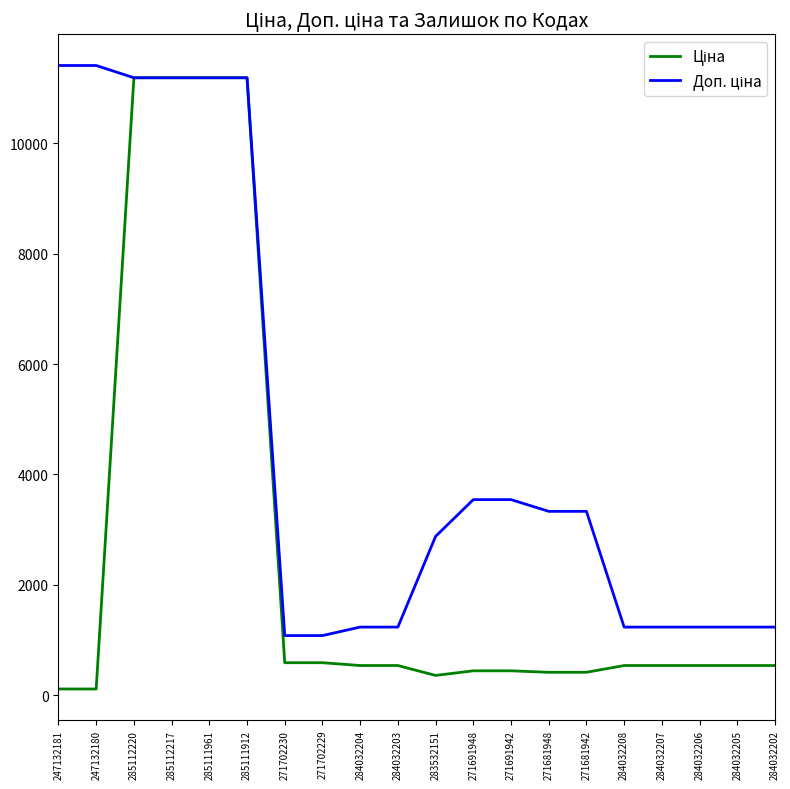

What is the total value across all series at 271681942?

3749.0